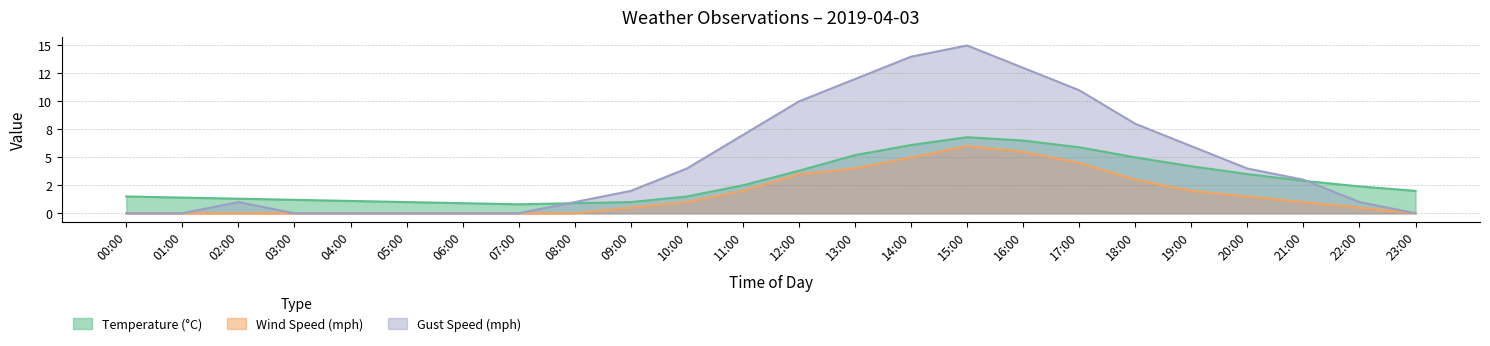

True or false: Wind Speed (mph) has more than 2 points higher than both neighbors.

False